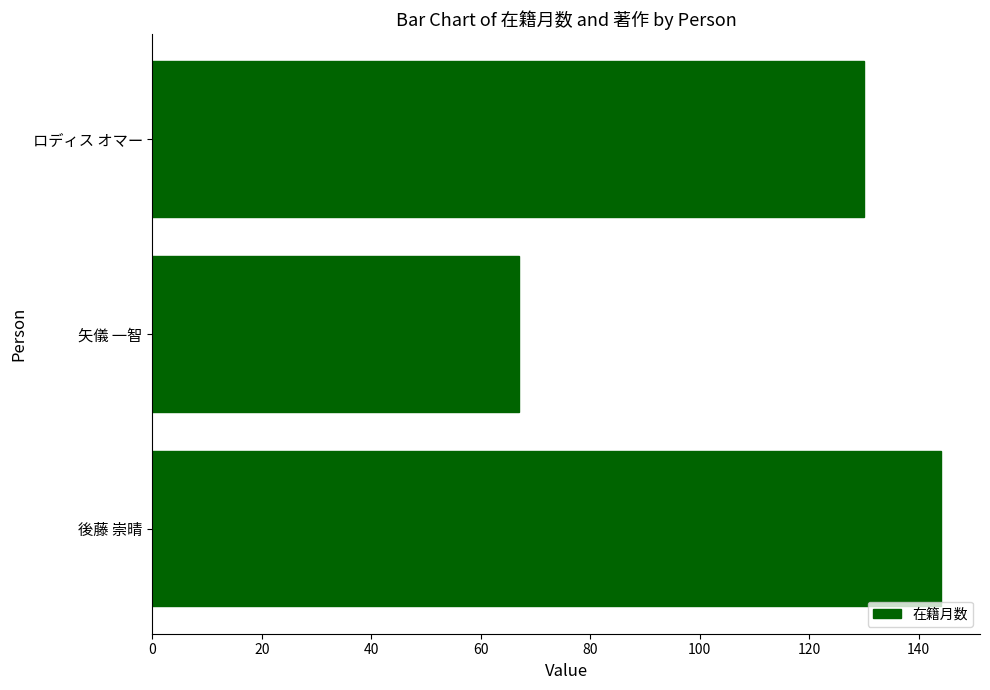

List the labels in order of value, largest first.

後藤 崇晴, ロディス オマー, 矢儀 一智